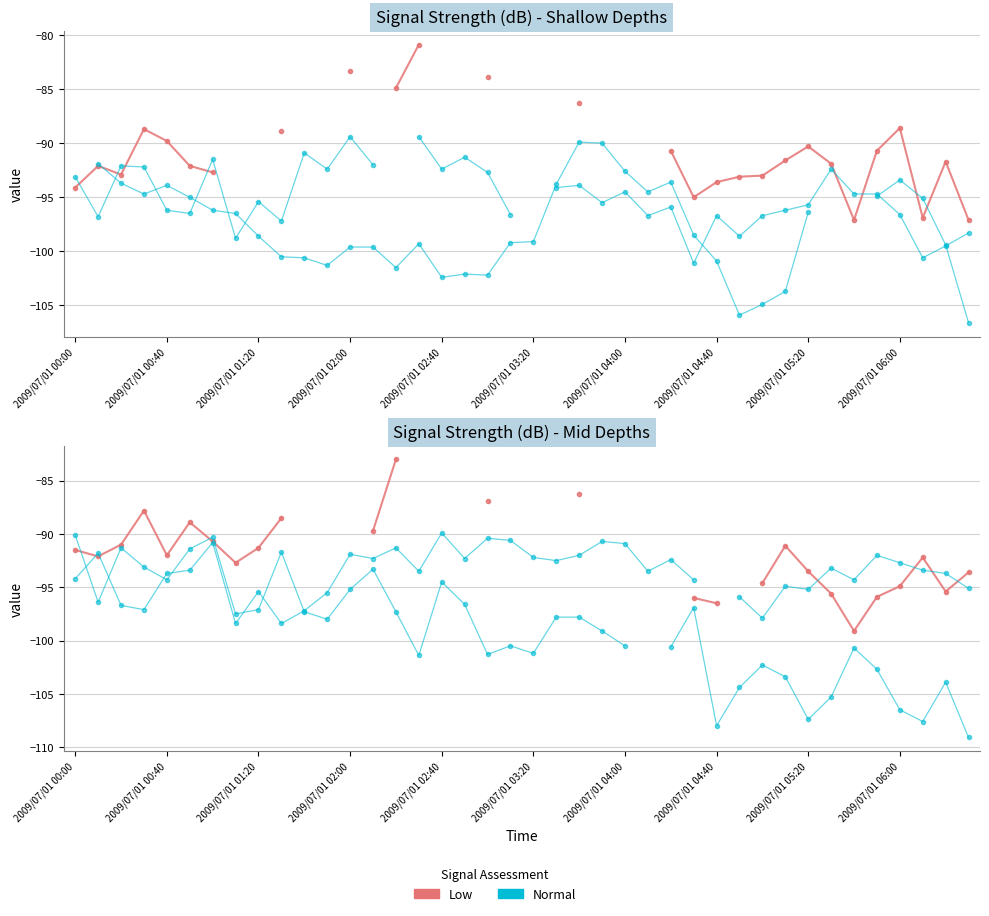

Does the chart have visible grid lines?

Yes